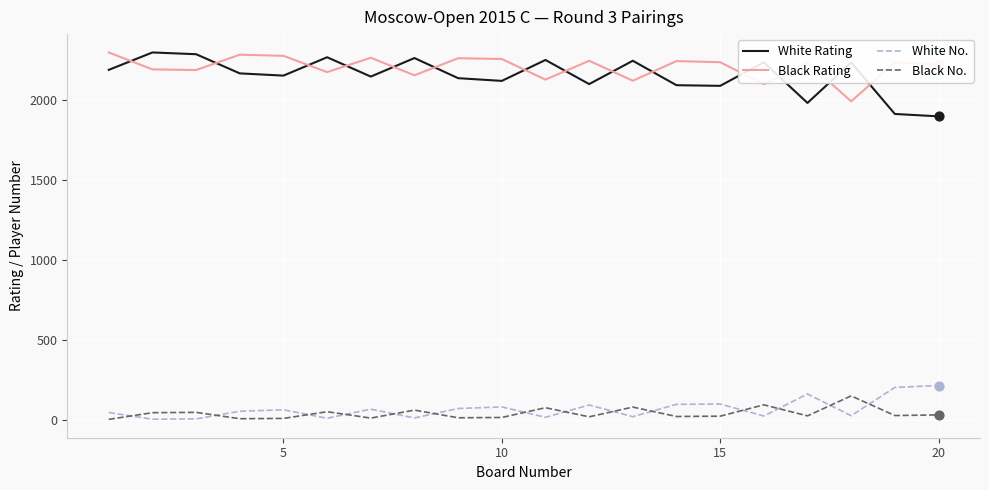

True or false: Black No. and White Rating cross at least once.

False